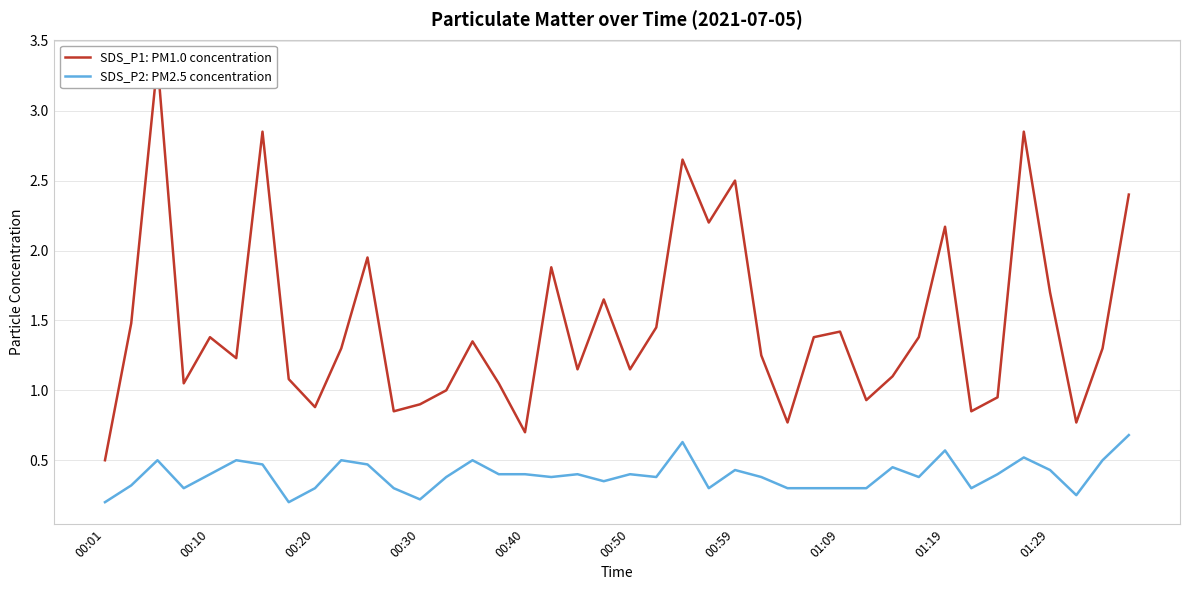

What is the label of the 17th point from the right?

23